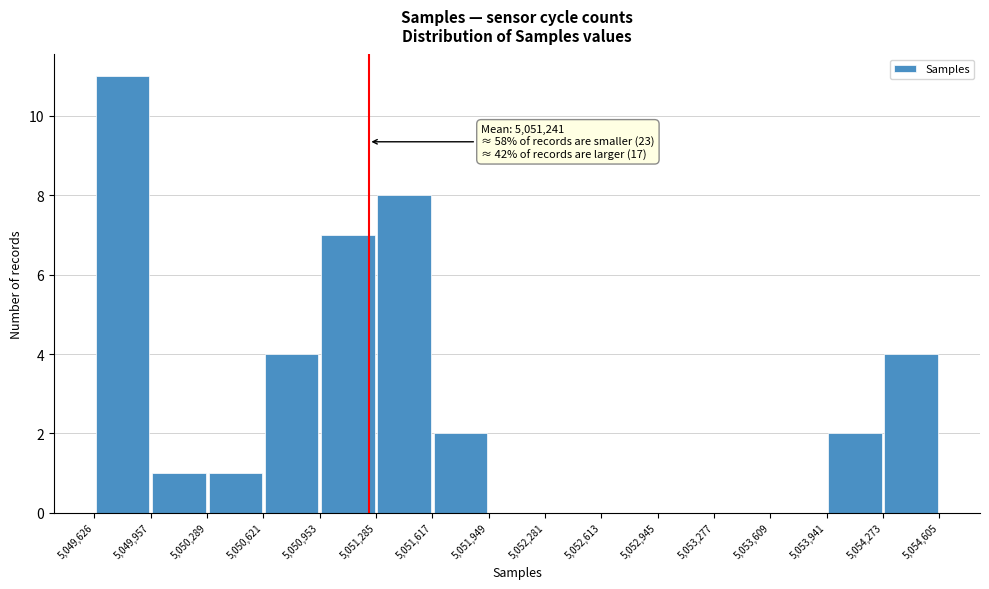

Over which range of the x-axis is the bar tallest?

5,049,626 to 5,049,957